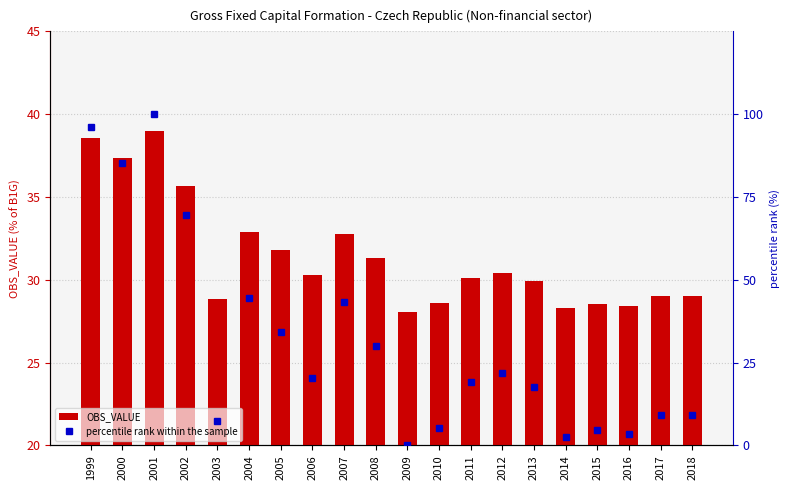

List the series in order of their overall mean, lowest first.

percentile rank within the sample, OBS_VALUE